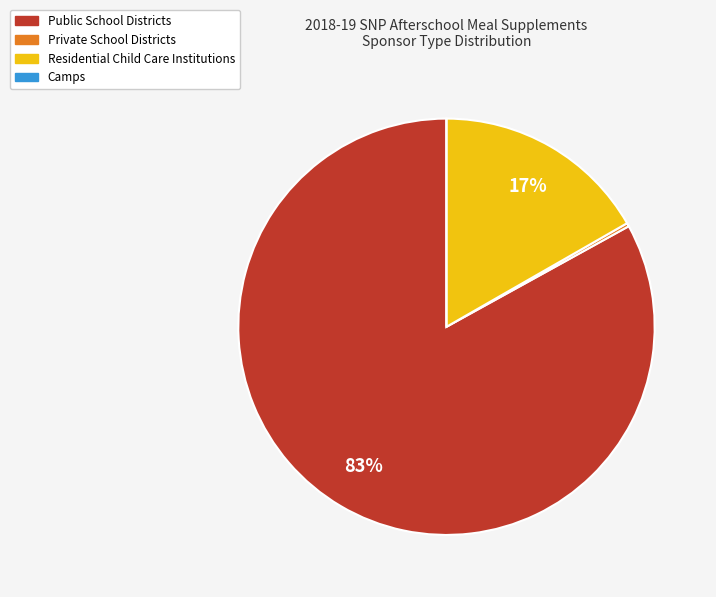

Which slice is the largest?

Public School Districts